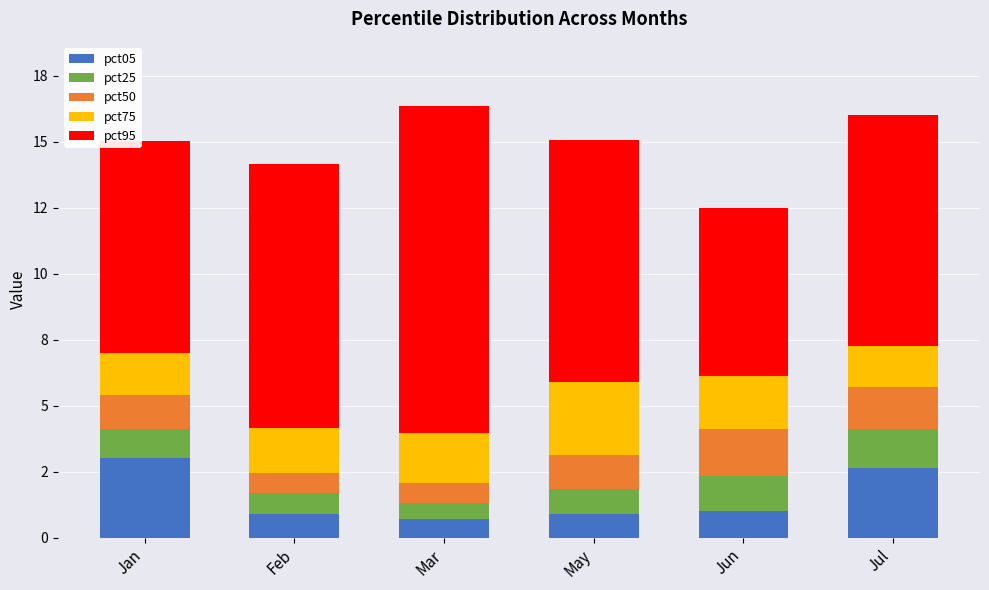

Rank the series at May from lowest to highest value.

pct05, pct25, pct50, pct75, pct95